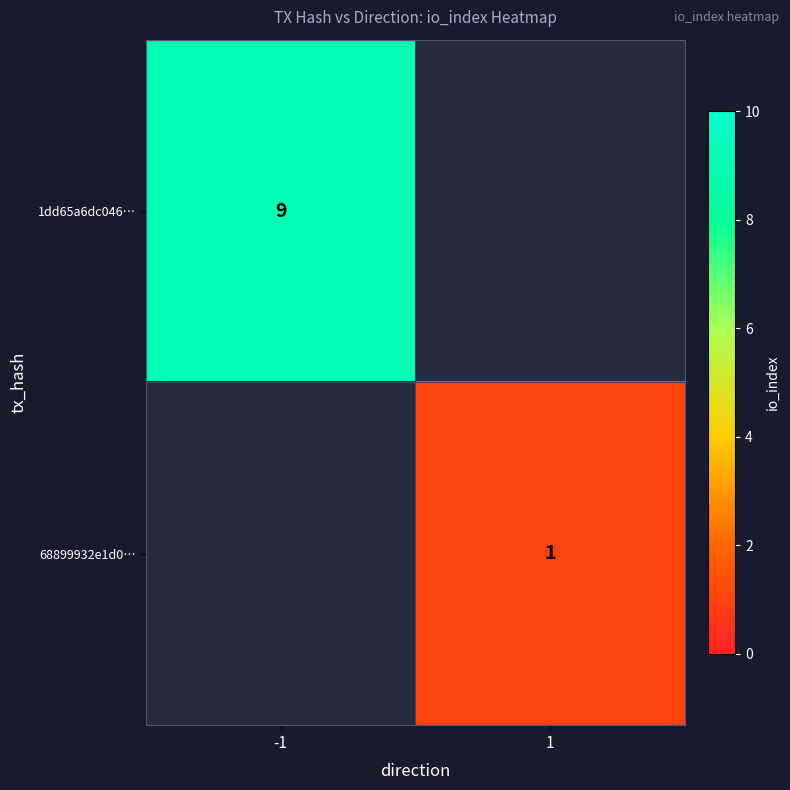

True or false: 68899932e1d0… has a value of 1 at 1.

True